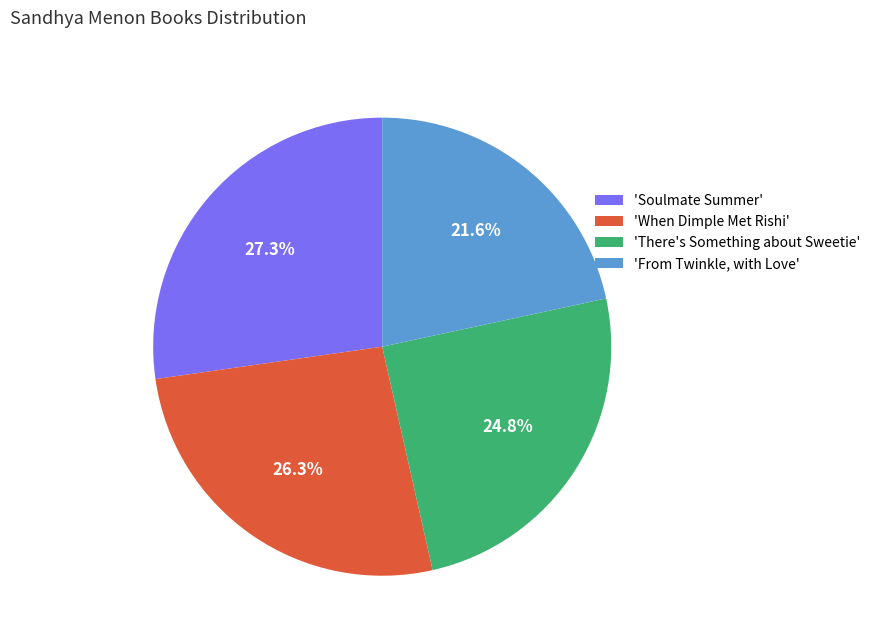

Between 'Soulmate Summer' and 'From Twinkle, with Love', which is larger?

'Soulmate Summer'